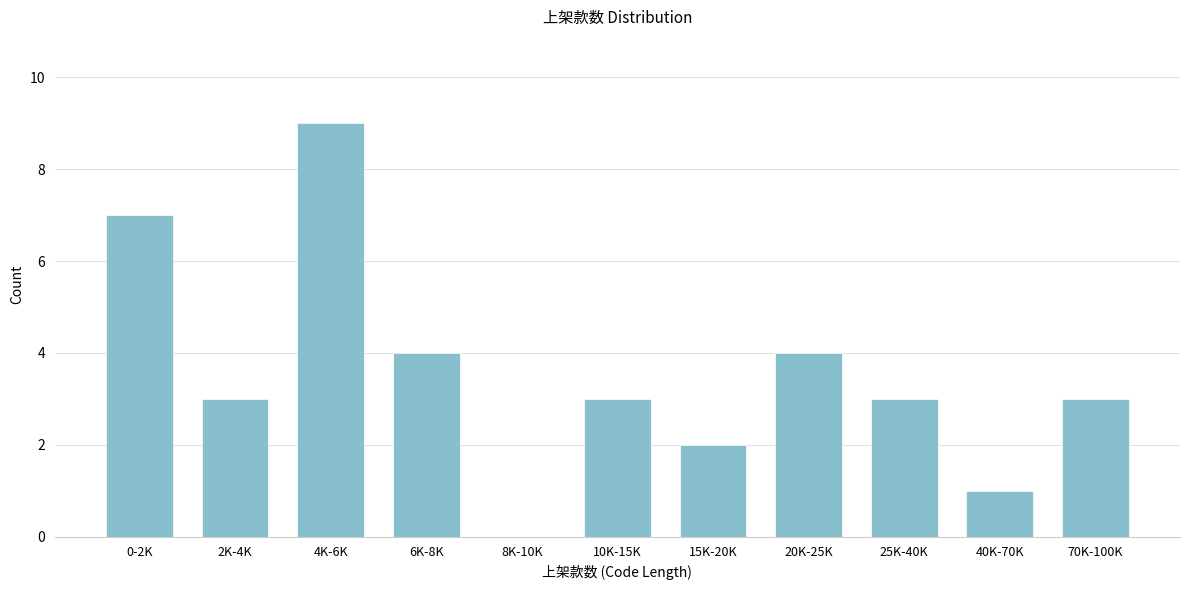

Reading left to right, transcribe all the data shown in this chart.

0-2K=7	2K-4K=3	4K-6K=9	6K-8K=4	8K-10K=0	10K-15K=3	15K-20K=2	20K-25K=4	25K-40K=3	40K-70K=1	70K-100K=3